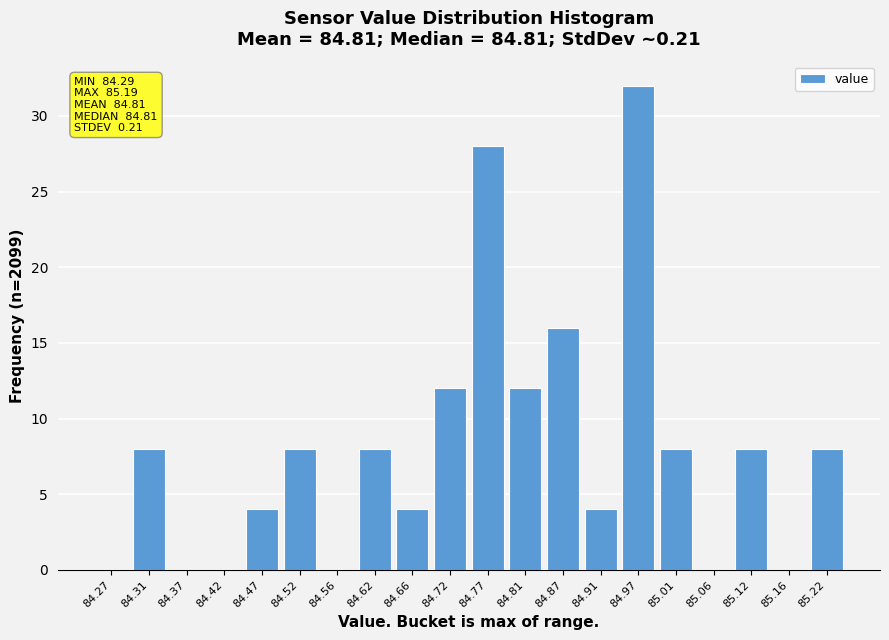

Over which range of the x-axis is the bar tallest?

84.94 to 84.99